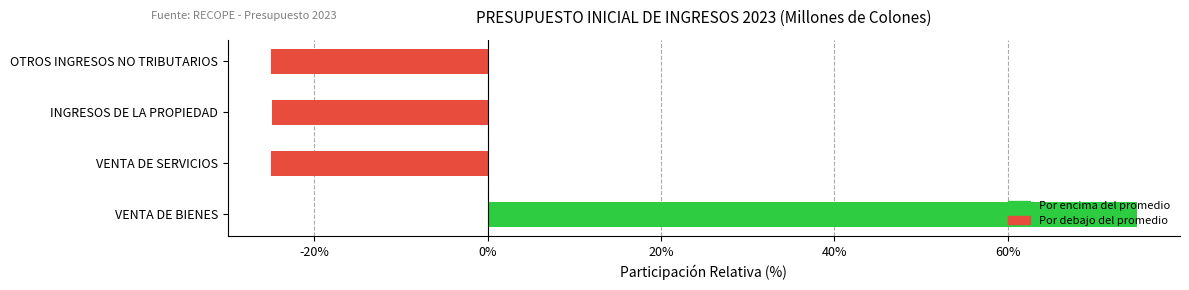

How many categories are shown in the chart?

4